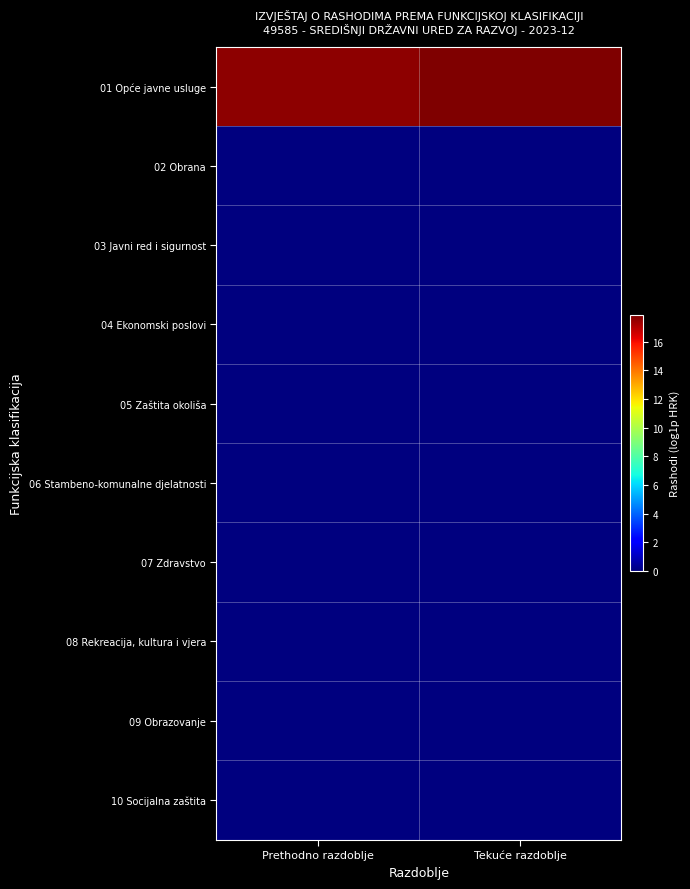

Reading right to left, extract all data points from this chart.

01 Opće javne usluge: Tekuće razdoblje=17.8	Prethodno razdoblje=17.6
02 Obrana: Tekuće razdoblje=0.0	Prethodno razdoblje=0.0
03 Javni red i sigurnost: Tekuće razdoblje=0.0	Prethodno razdoblje=0.0
04 Ekonomski poslovi: Tekuće razdoblje=0.0	Prethodno razdoblje=0.0
05 Zaštita okoliša: Tekuće razdoblje=0.0	Prethodno razdoblje=0.0
06 Stambeno-komunalne djelatnosti: Tekuće razdoblje=0.0	Prethodno razdoblje=0.0
07 Zdravstvo: Tekuće razdoblje=0.0	Prethodno razdoblje=0.0
08 Rekreacija, kultura i vjera: Tekuće razdoblje=0.0	Prethodno razdoblje=0.0
09 Obrazovanje: Tekuće razdoblje=0.0	Prethodno razdoblje=0.0
10 Socijalna zaštita: Tekuće razdoblje=0.0	Prethodno razdoblje=0.0